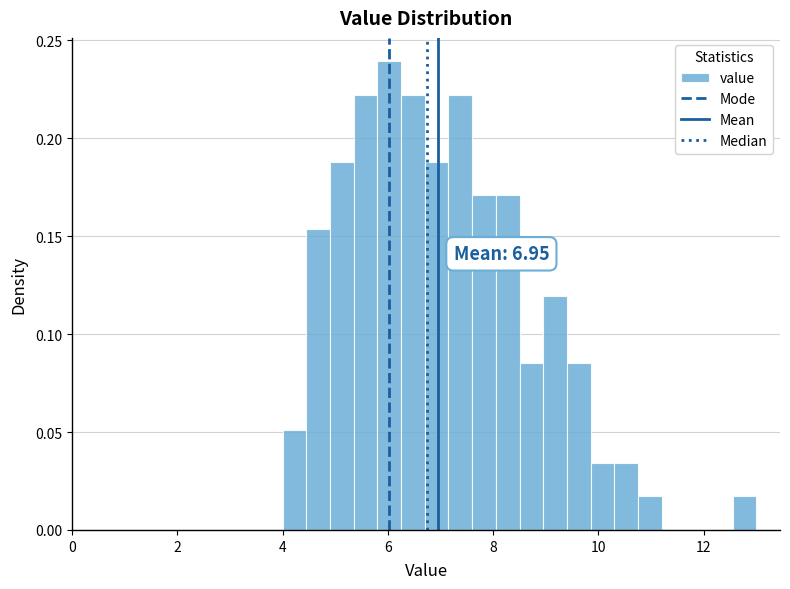

Around what value on the x-axis is the tallest bar? Give the approximate position of its centre, as read against the axis.

6.0